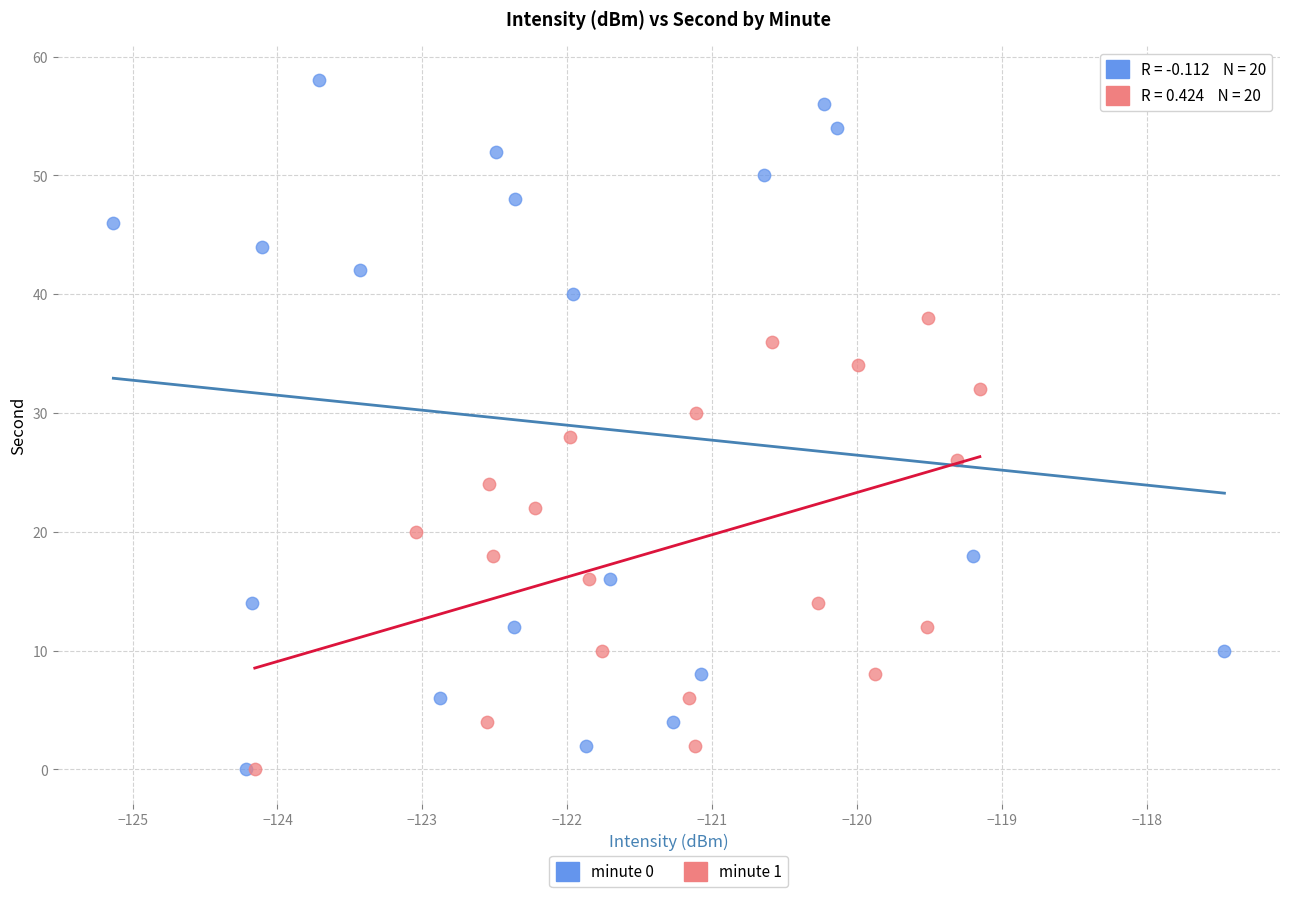

Which series has the widest spread of Y values?

minute 0